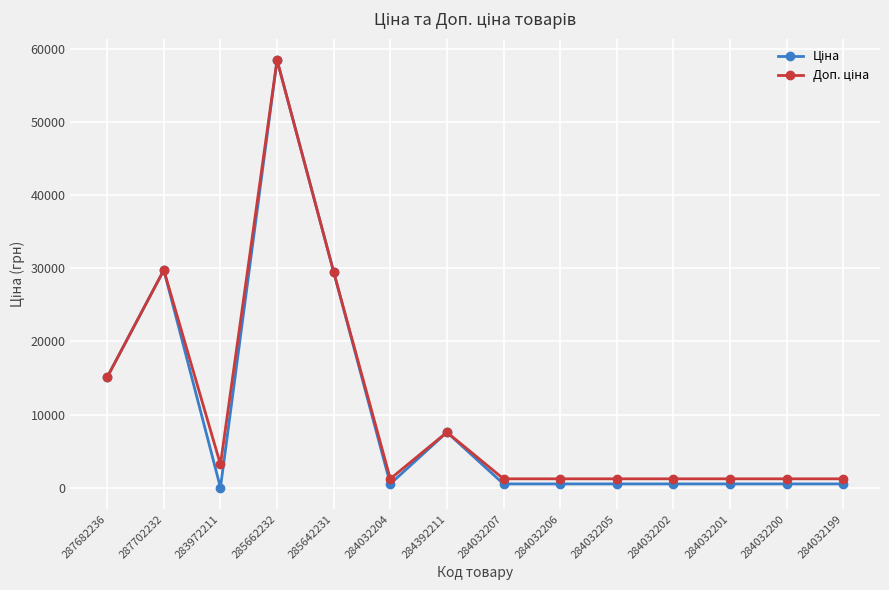

At which category is the sum across all series the highest?

285662232